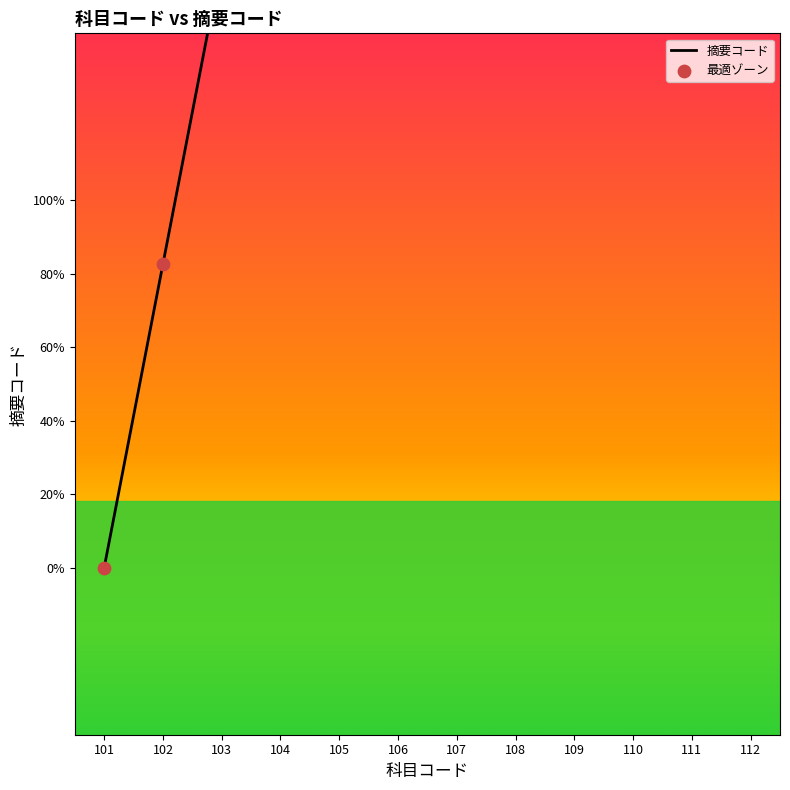

What is the change in value from 102 to 103?

+9.1